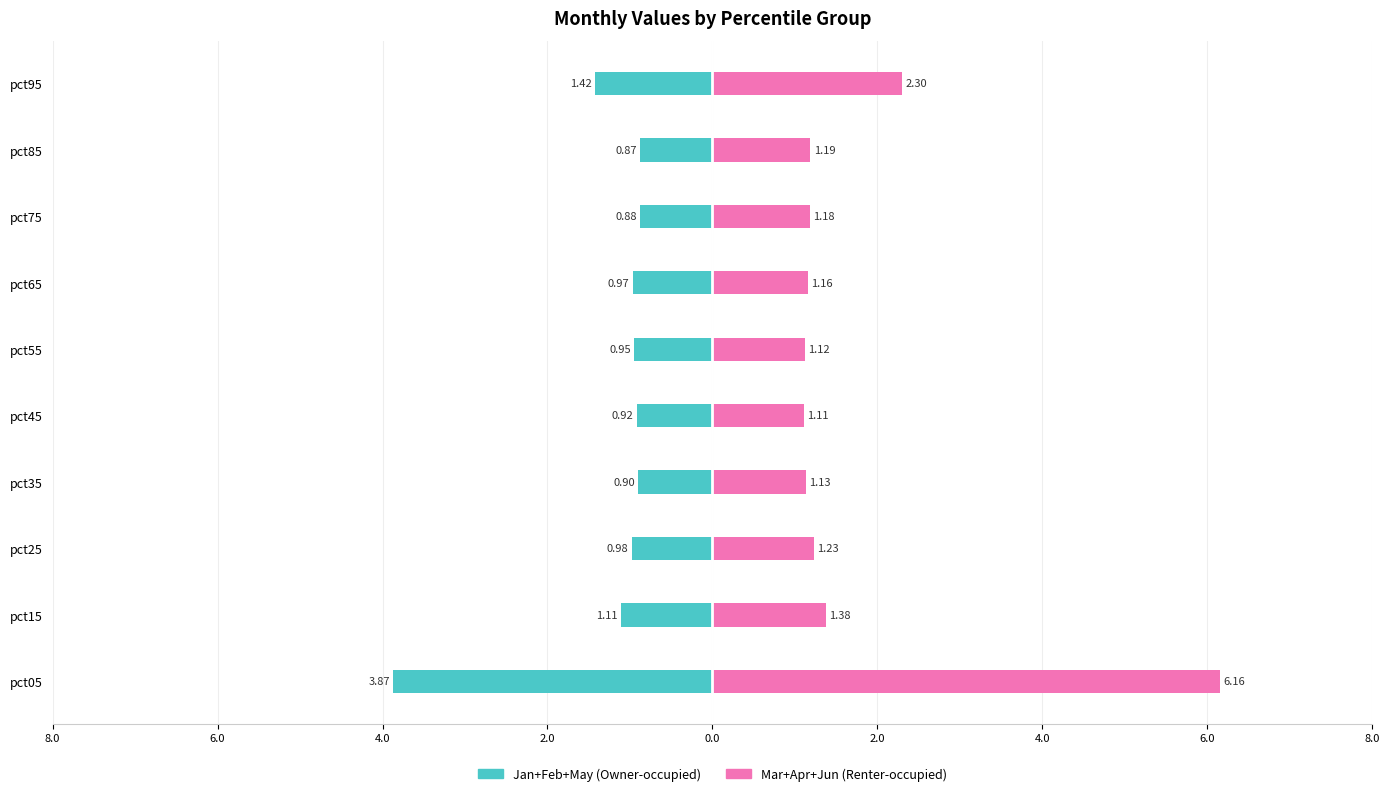

Reading right to left, list all the values displayed in this chart.

Jan+Feb+May (Owner-occupied): -1.4	-0.9	-0.9	-1.0	-0.9	-0.9	-0.9	-1.0	-1.1	-3.9
Mar+Apr+Jun (Renter-occupied): 2.3	1.2	1.2	1.2	1.1	1.1	1.1	1.2	1.4	6.2